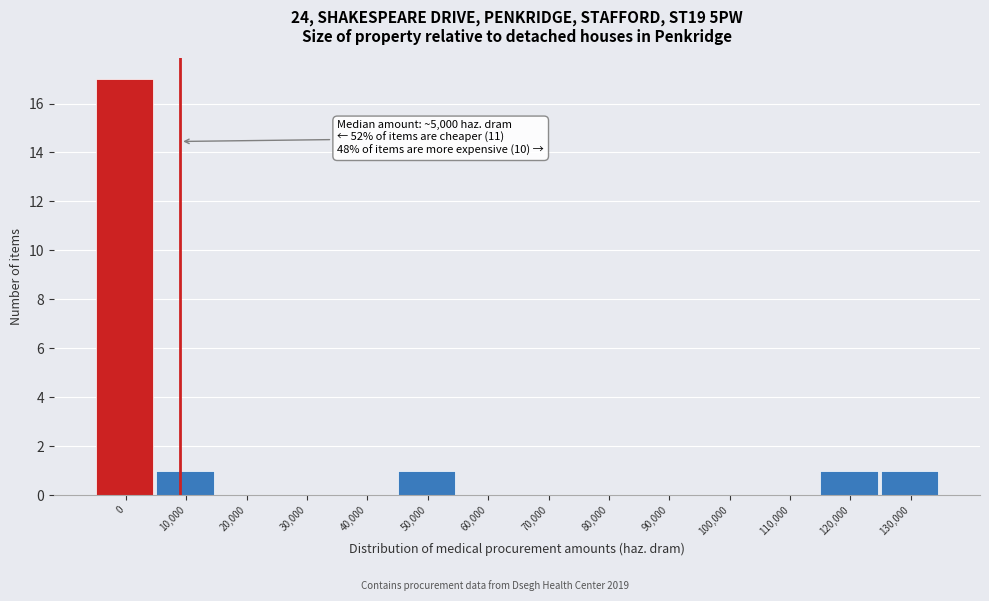

Reading right to left, transcribe all the data shown in this chart.

130,000=1	120,000=1	110,000=0	100,000=0	90,000=0	80,000=0	70,000=0	60,000=0	50,000=1	40,000=0	30,000=0	20,000=0	10,000=1	0=17